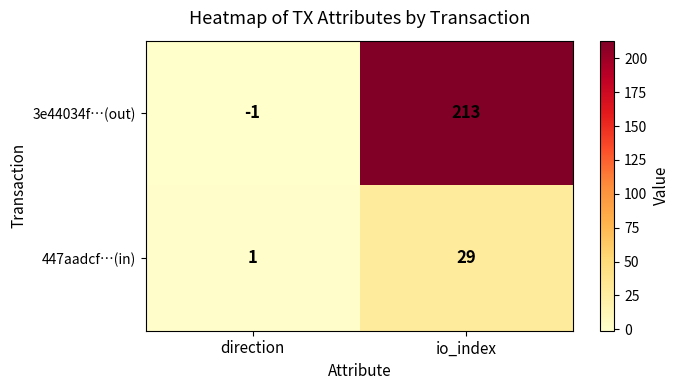

At which label is 447aadcf…(in) closest to 15?

direction